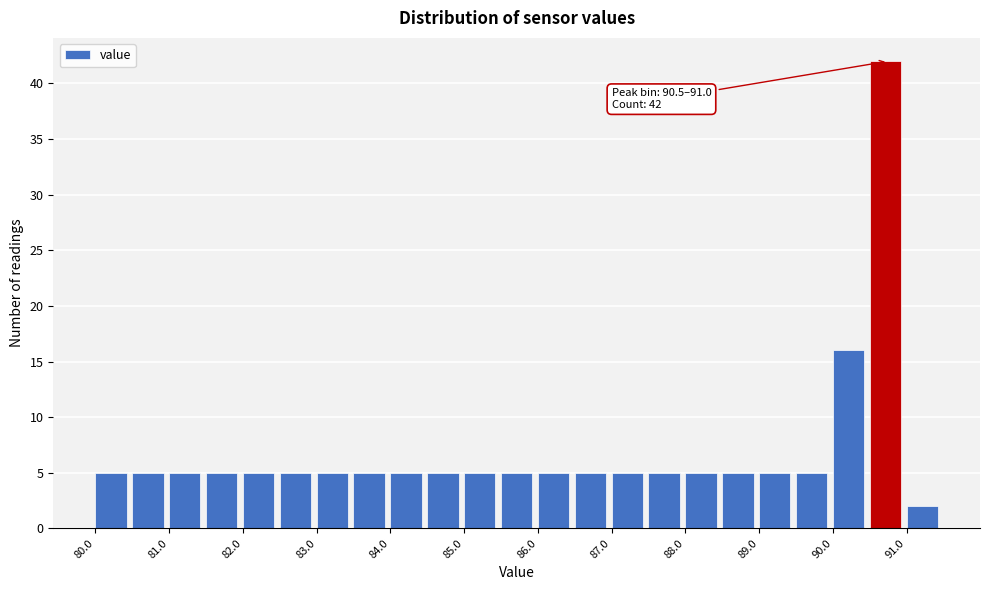

Which range on the x-axis has the tallest bar?

90.5 to 91.0